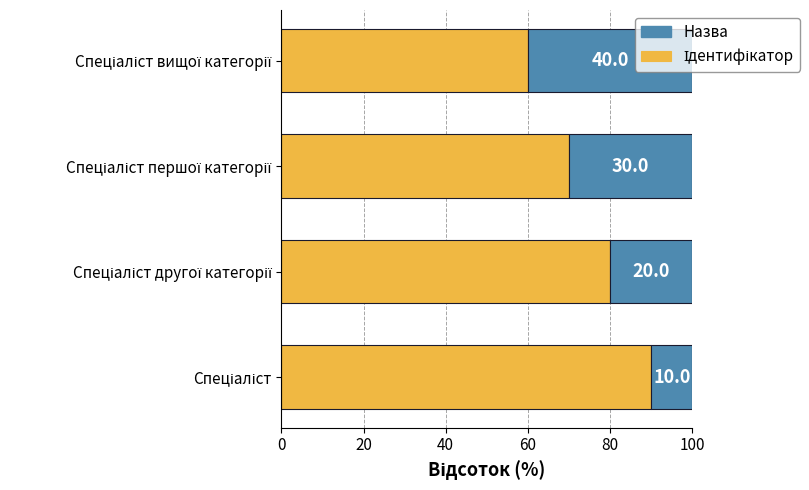

At how many categories does at least one series exceed 43?

4